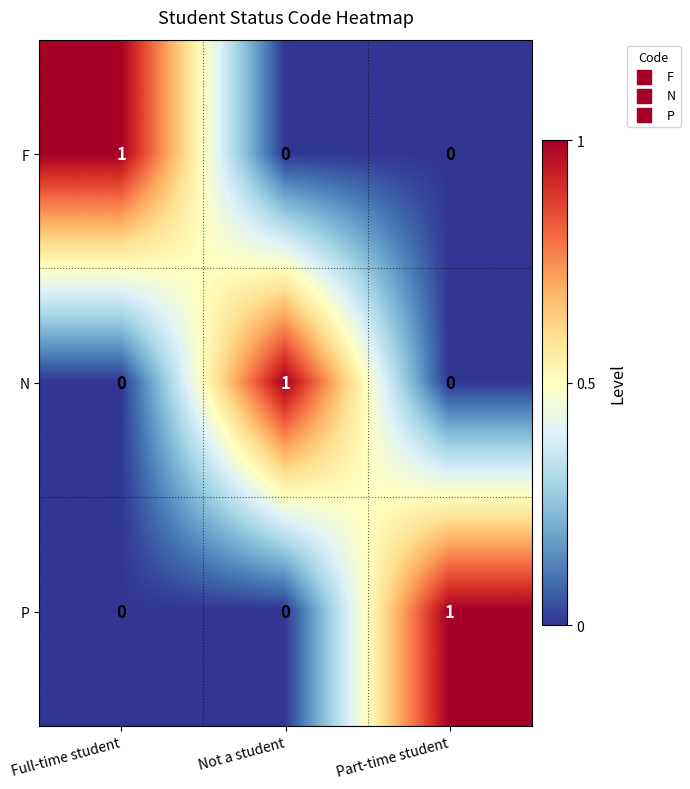

Reading right to left, extract all data points from this chart.

F: Part-time student=0	Not a student=0	Full-time student=1
N: Part-time student=0	Not a student=1	Full-time student=0
P: Part-time student=1	Not a student=0	Full-time student=0